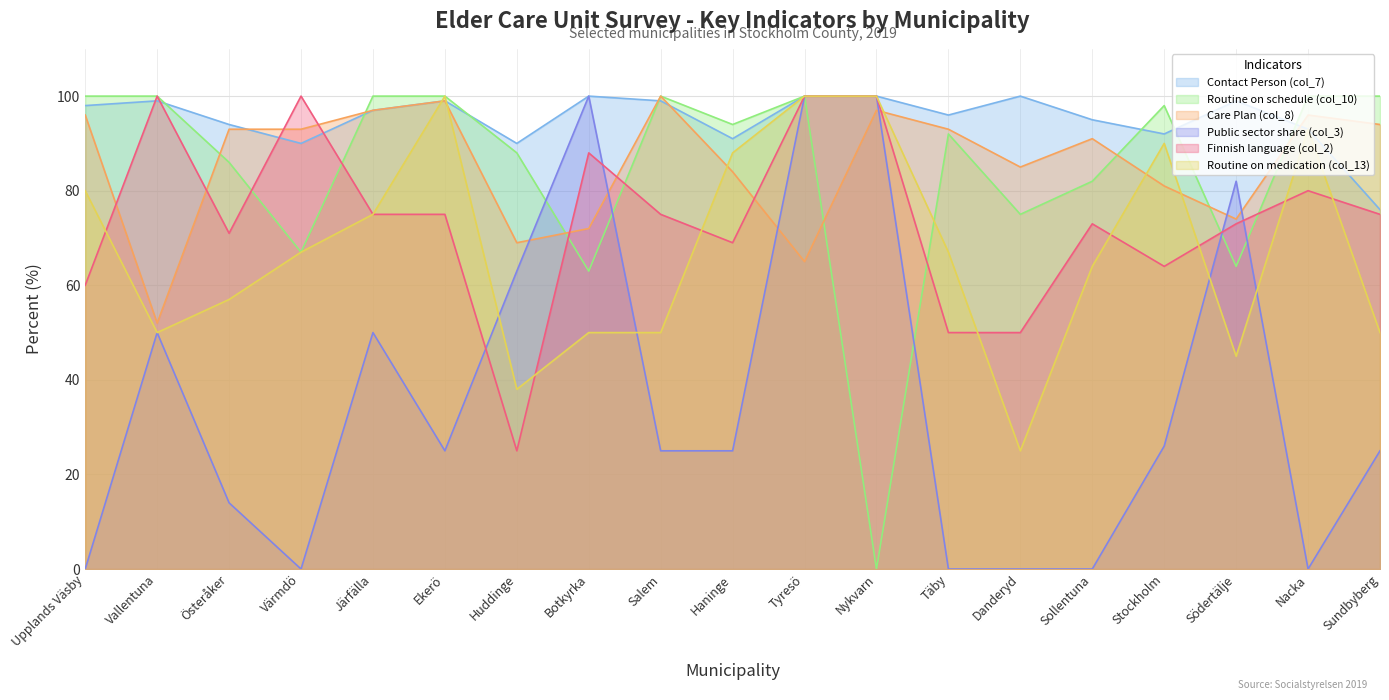

What is the difference between the highest and lowest values at Södertälje?

54